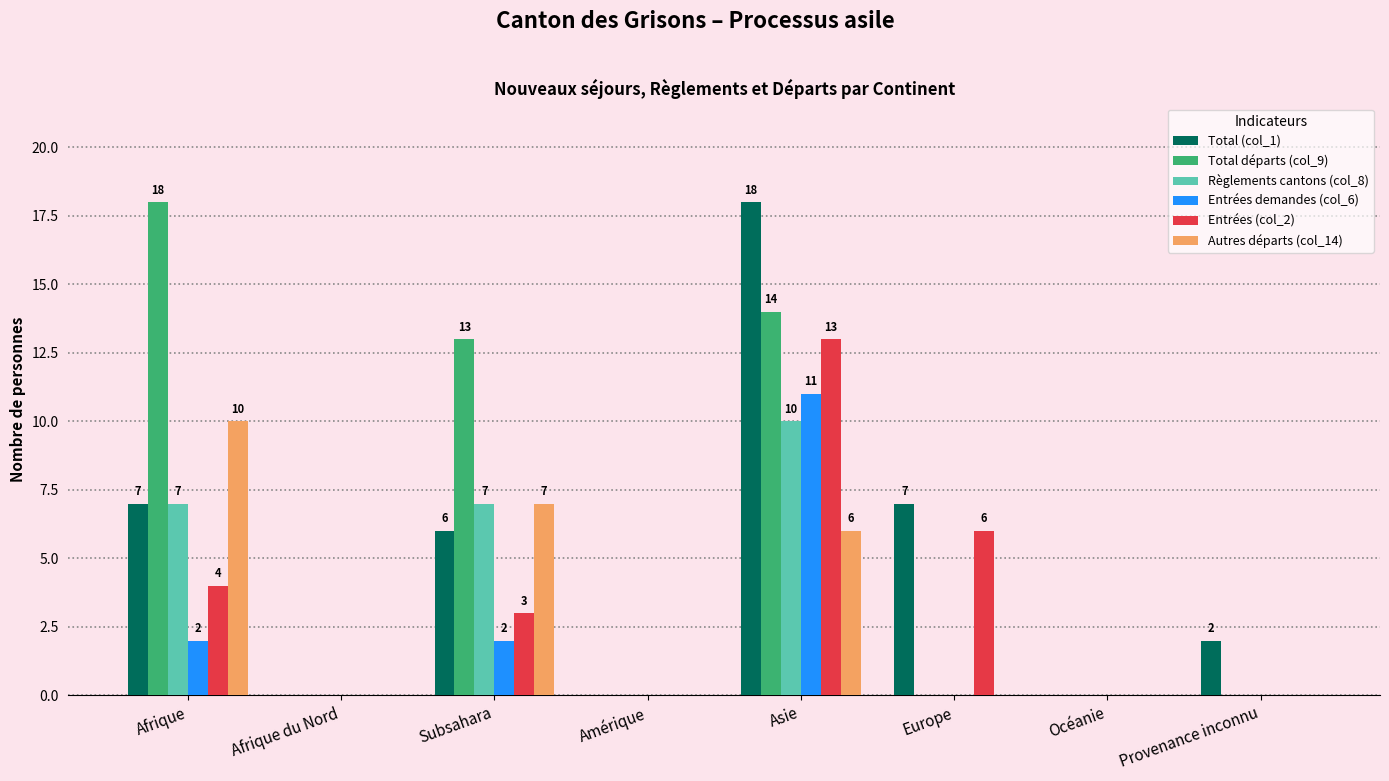

Which category has the highest value in the Entrées (col_2) series?

Asie